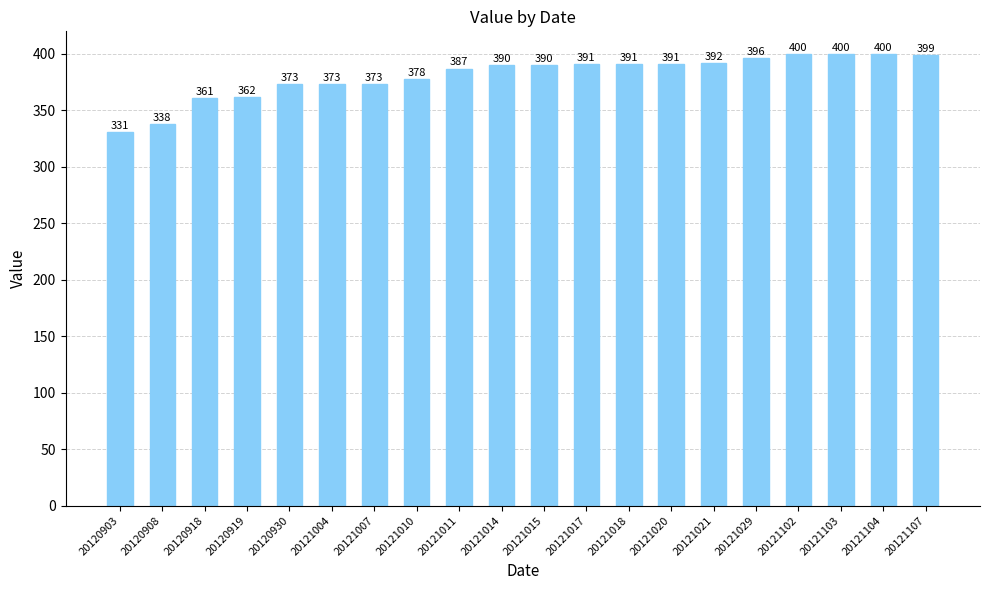

Is it true that the value at 20120930 is 373?

True